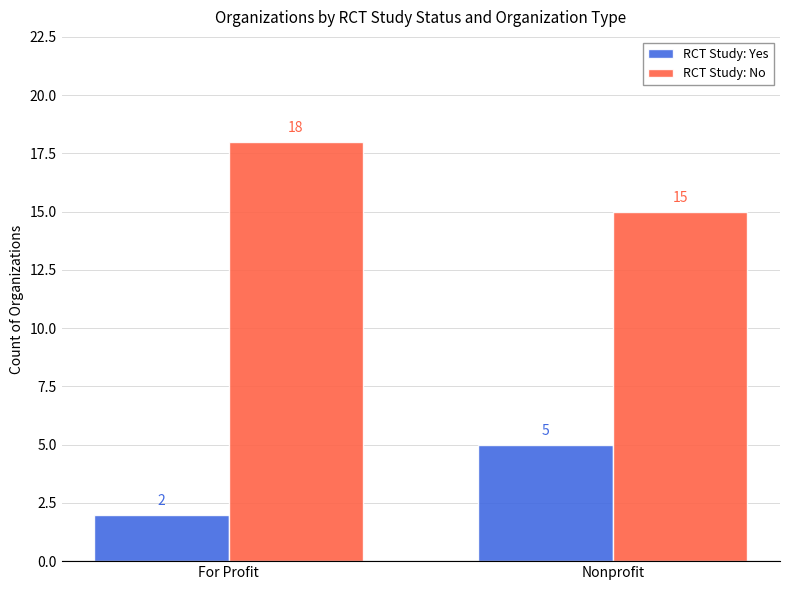

What is the total value across all series at Nonprofit?

20